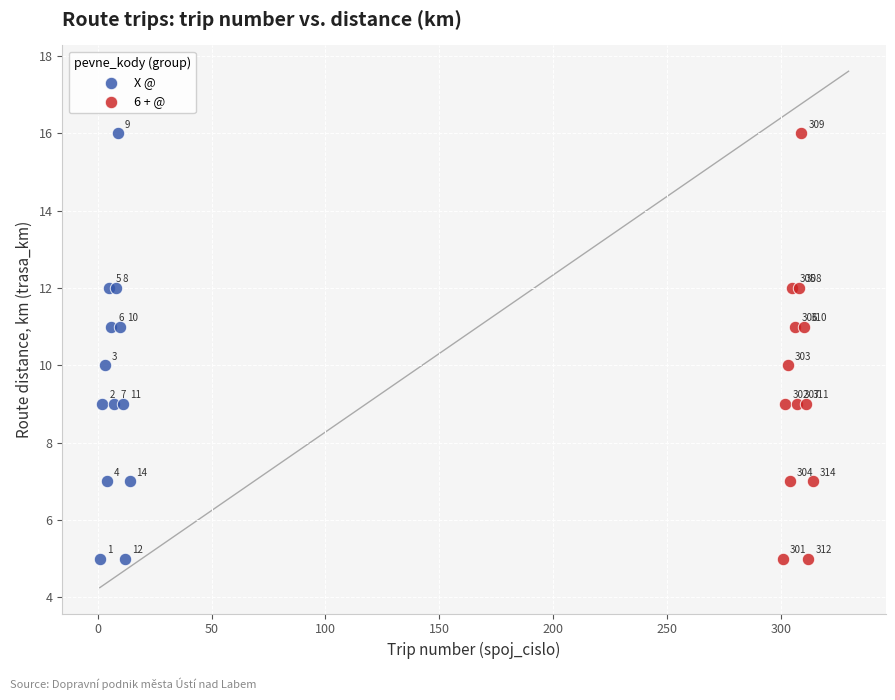

What are all the series names shown in the legend?

X @, 6 + @